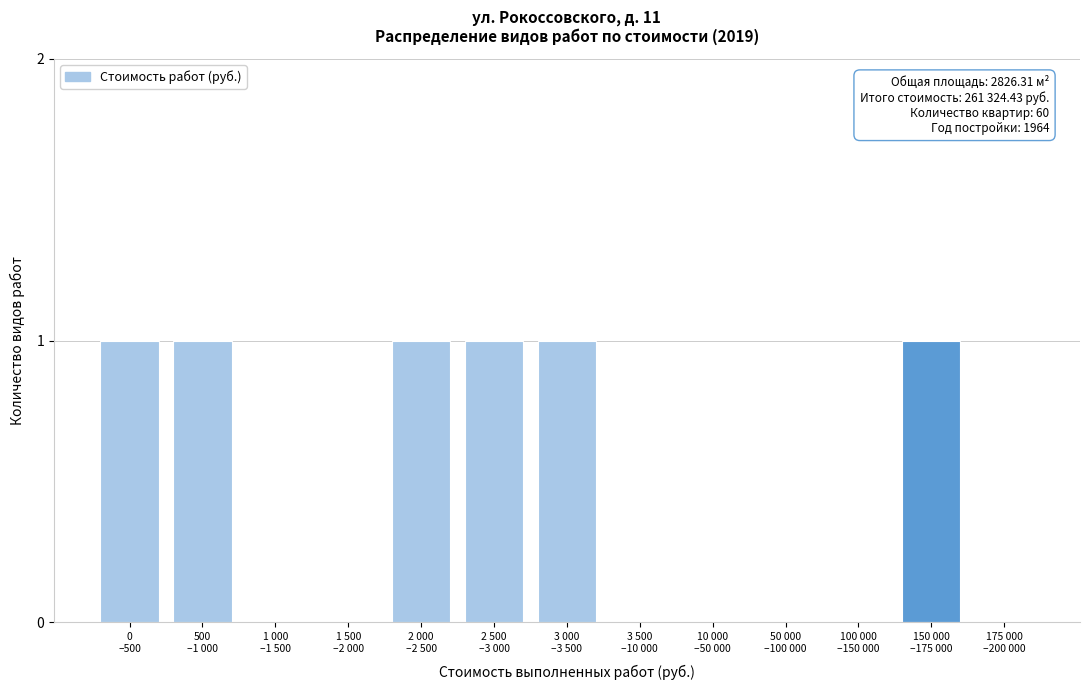

What is the sum of all values?

6